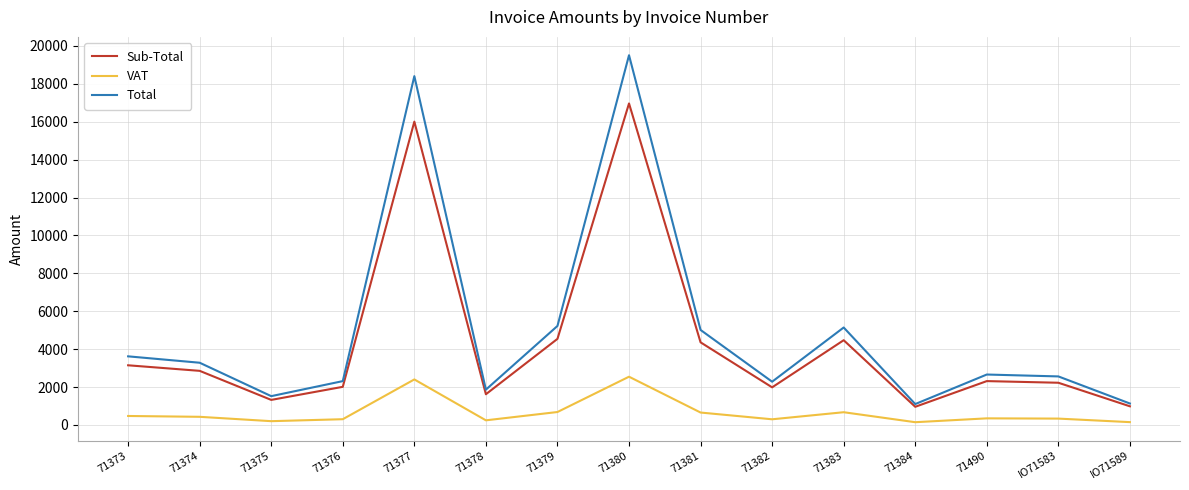

What is the difference between the highest and lowest values at 71384?

957.1